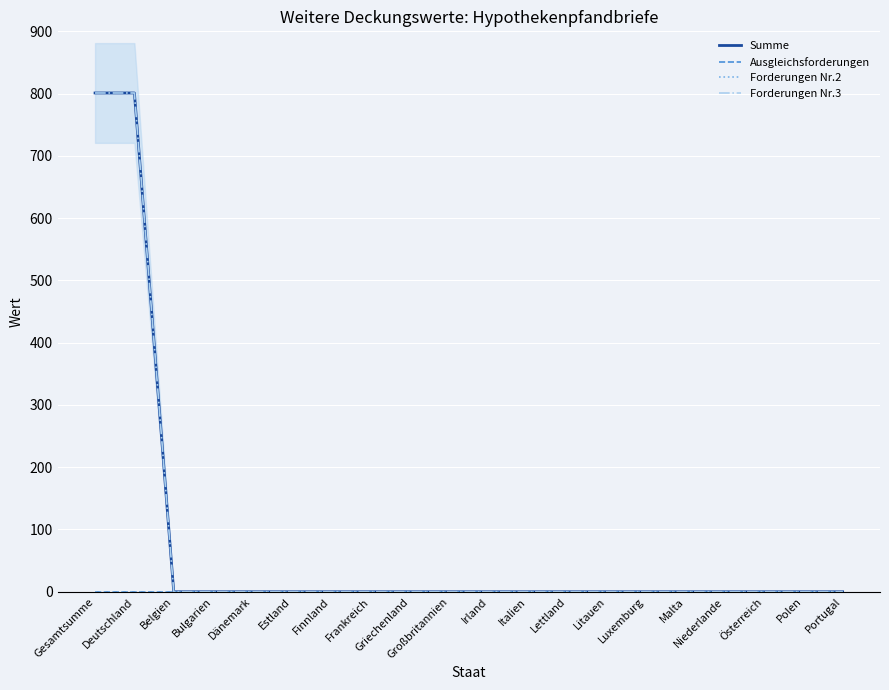

What is the label of the 17th point from the right?

Bulgarien